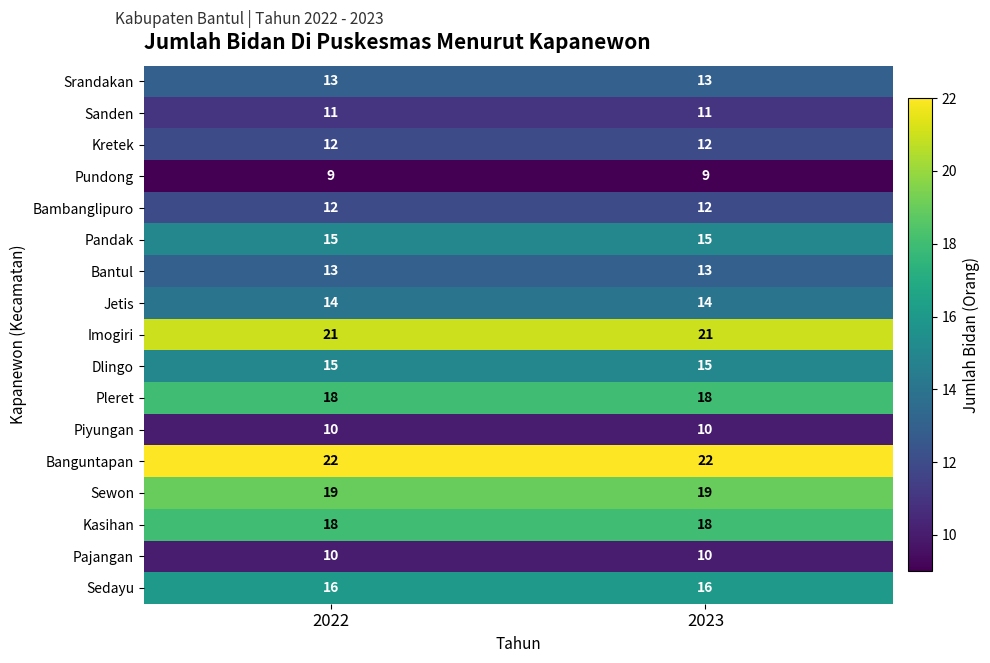

What is the difference between the highest and lowest values at 2022?

13